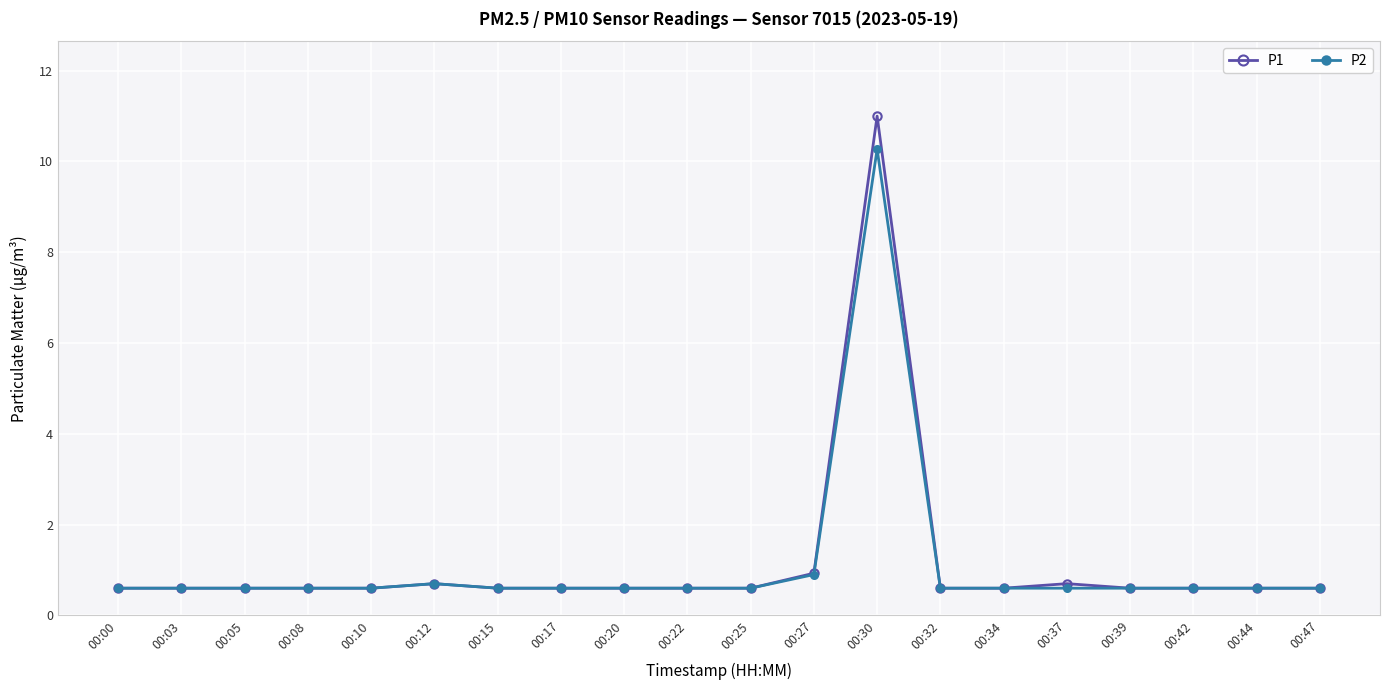

List the series in order of their peak value, highest first.

P1, P2